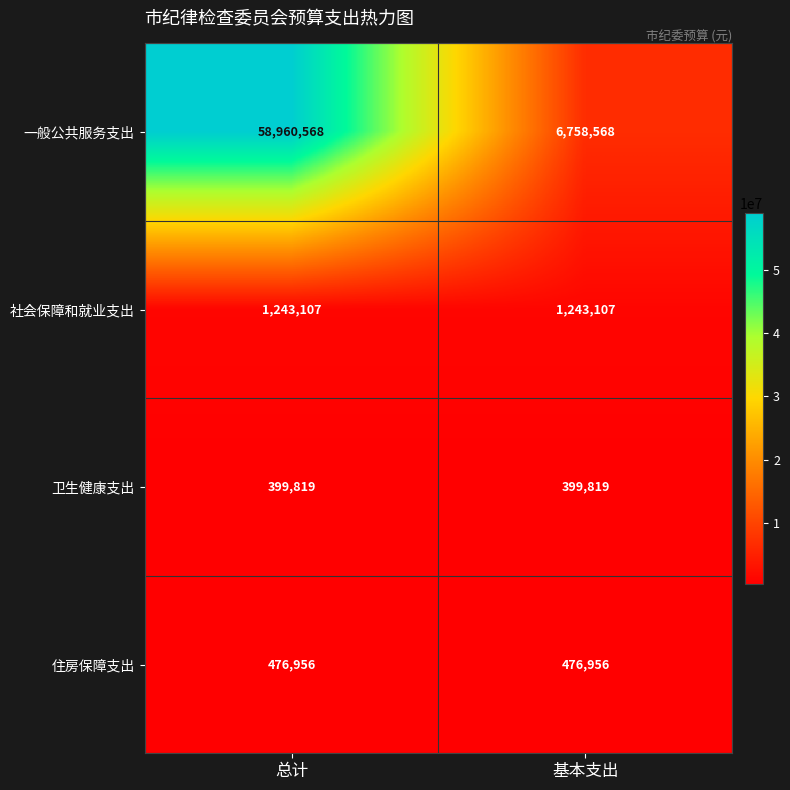

Reading left to right, what are all the values shown in this chart?

一般公共服务支出: 58960568	6758568
社会保障和就业支出: 1243107	1243107
卫生健康支出: 399819	399819
住房保障支出: 476956	476956